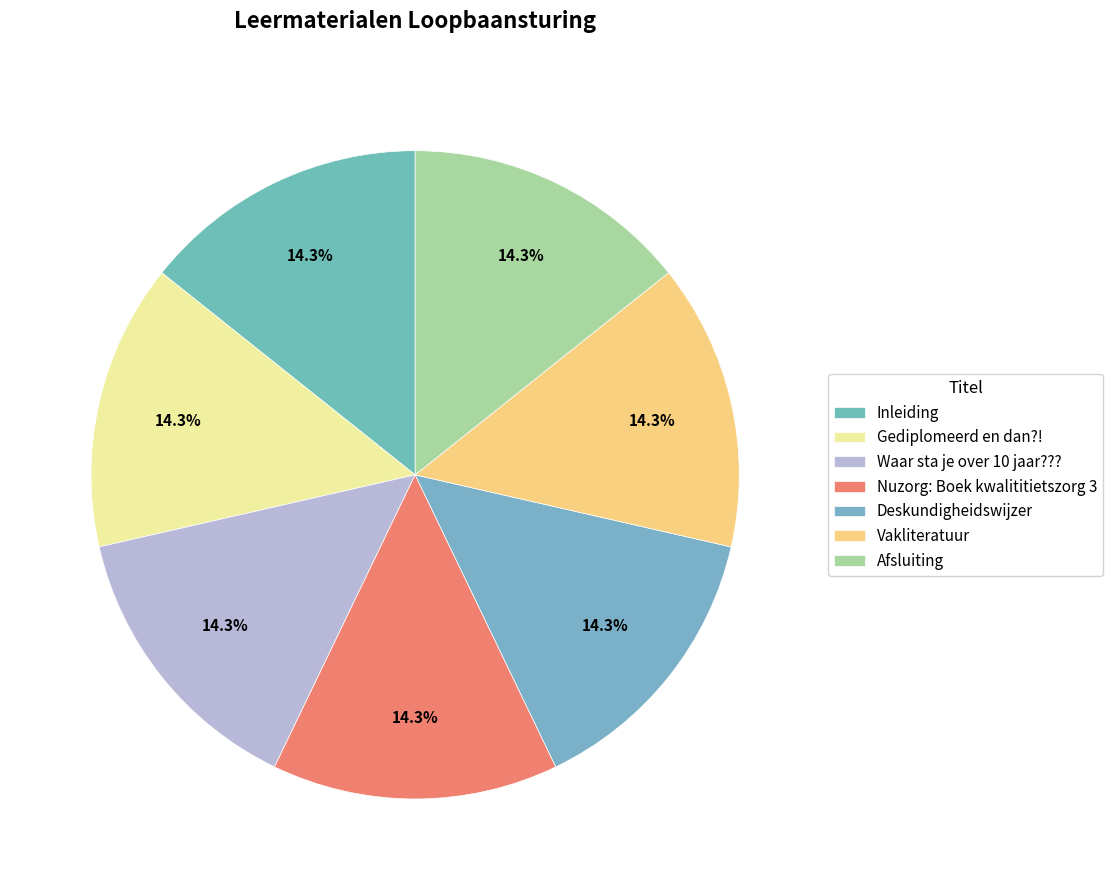

Rank the categories by value from lowest to highest.

Gediplomeerd en dan?!, Waar sta je over 10 jaar???, Nuzorg: Boek kwalititietszorg 3, Deskundigheidswijzer, Vakliteratuur, Afsluiting, Inleiding